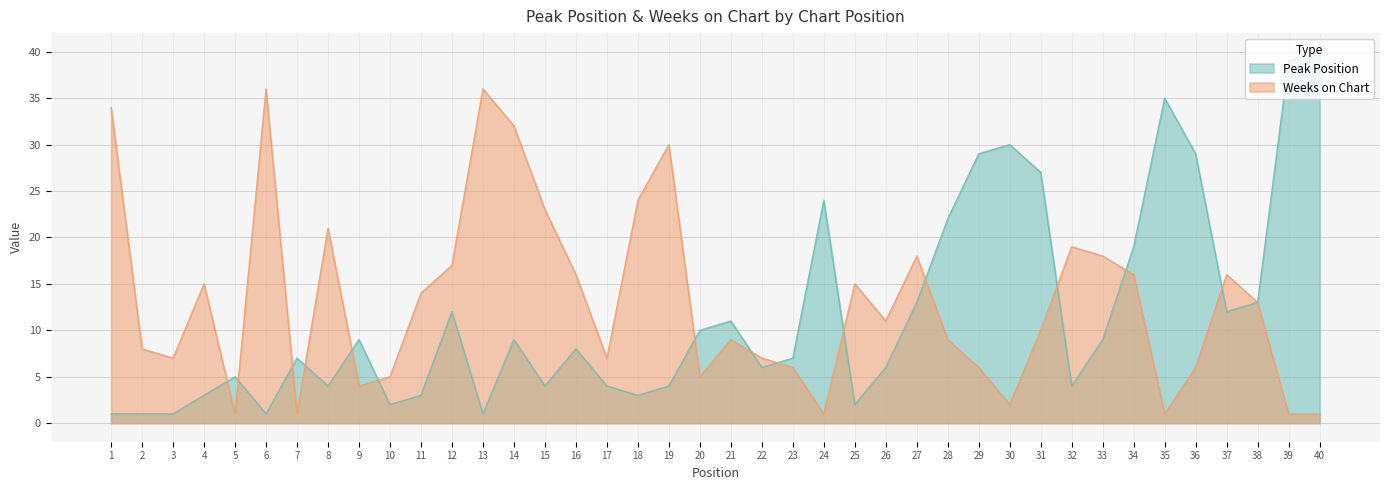

Rank the series by their average value, from lowest to highest.

Peak Position, Weeks on Chart